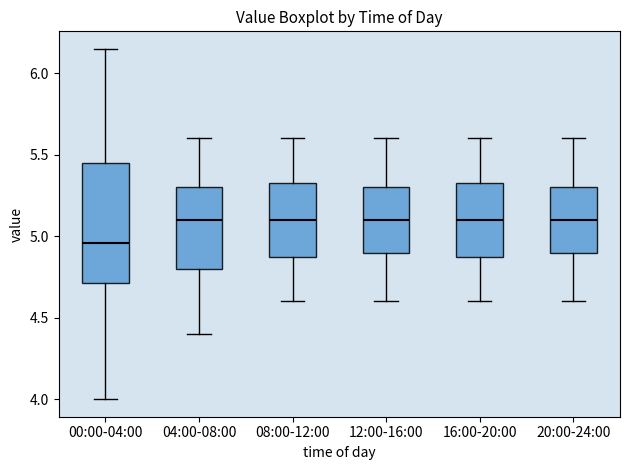

Where does the median line of the box for 08:00-12:00 sit on the y-axis? The values are not printed on the chart, so give them approximately, as read against the axis.

5.10